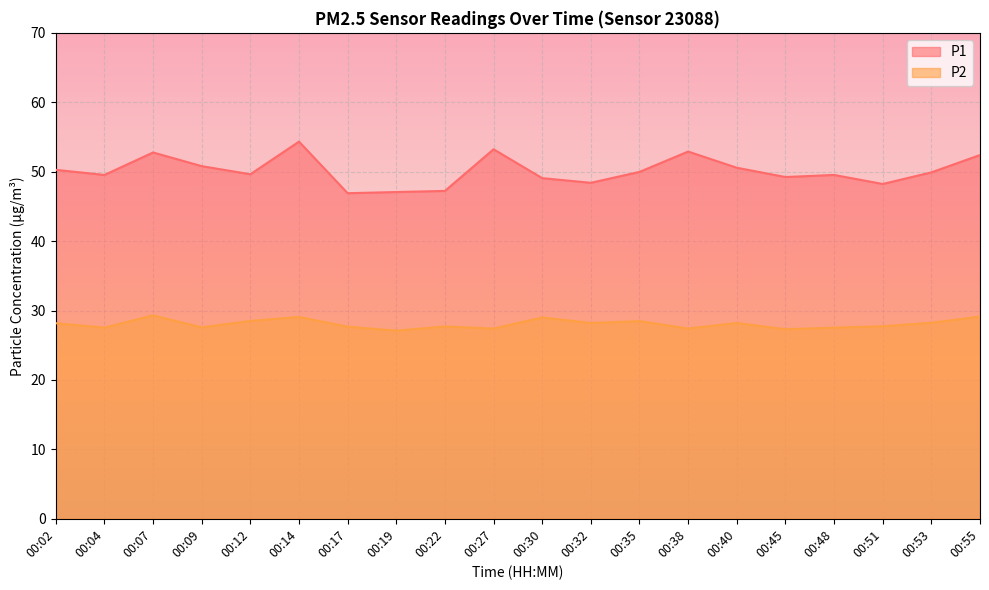

How many data points in P1 are less than 49?

5